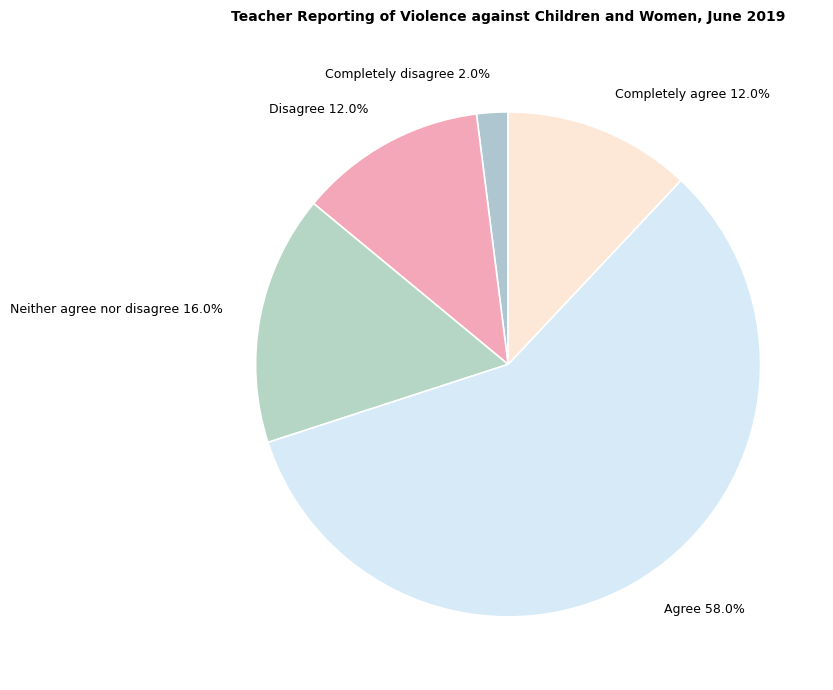

Which has a higher value, Completely agree or Completely disagree?

Completely agree